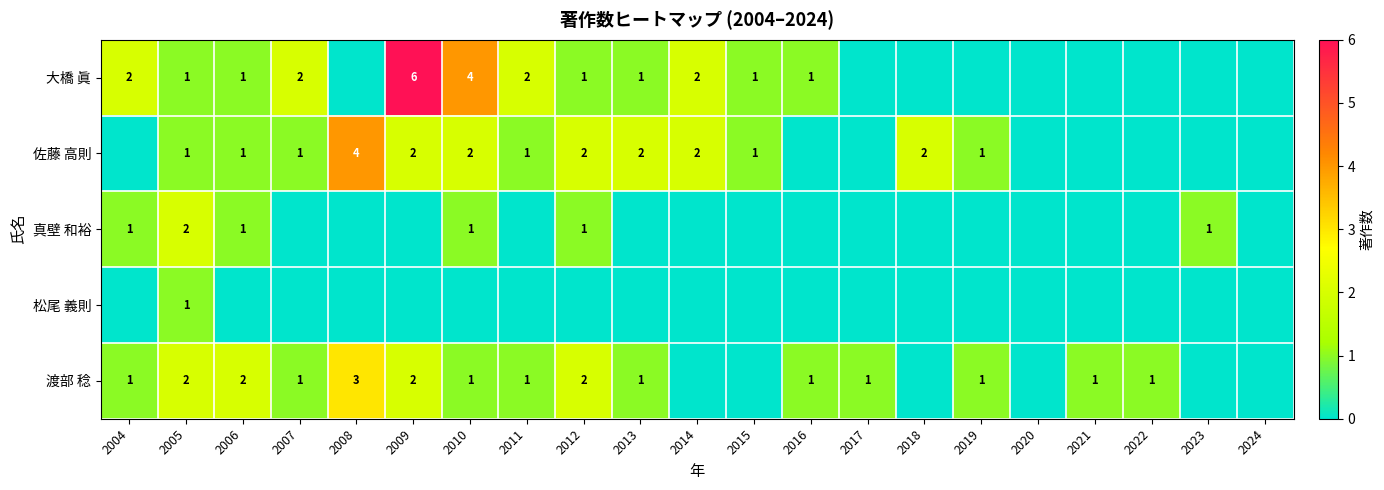

Is it true that 佐藤 高則 equals 2 at 2012?

True